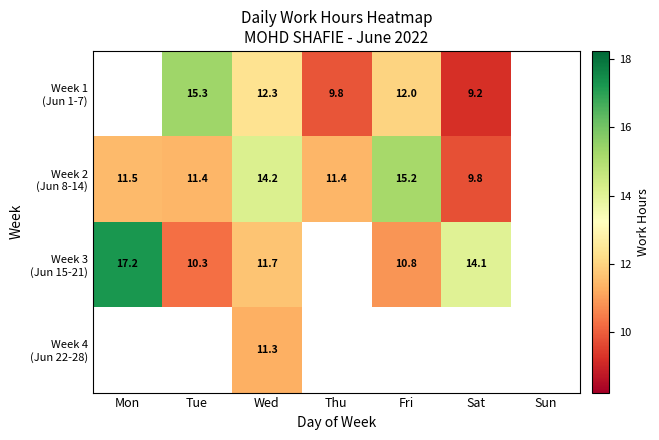

At which label is Week 3 (Jun 15-21) closest to 13?

Sat